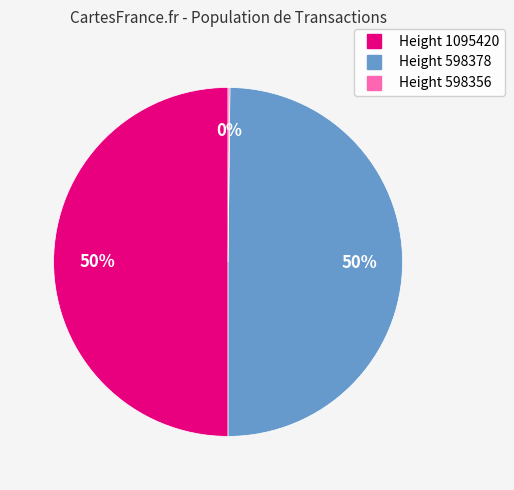

The Height 598378 slice represents 50% of the pie. True or false?

True